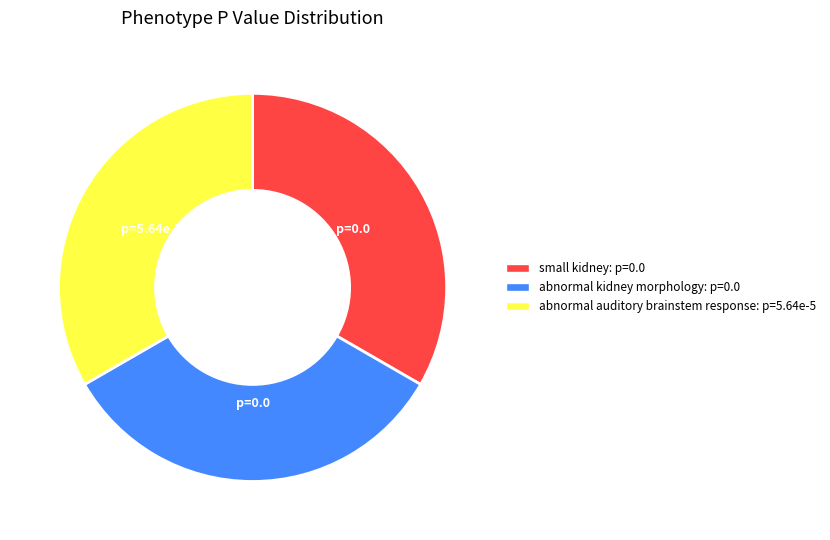

How many segments does this pie chart have?

3